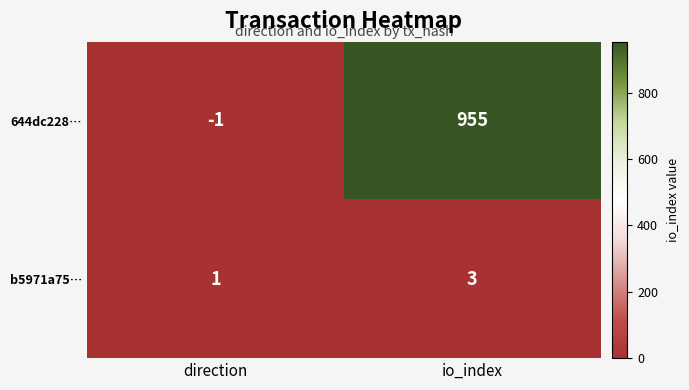

Reading right to left, what are all the values shown in this chart?

644dc228…: 955	-1
b5971a75…: 3	1